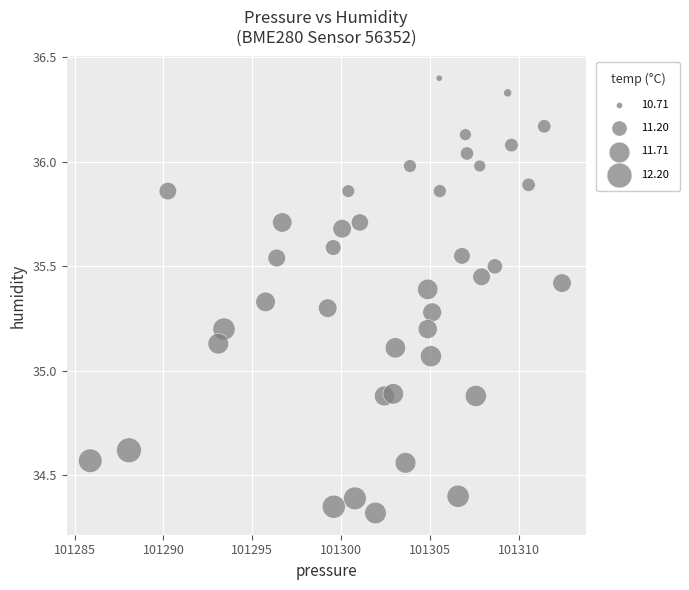

What is the range of Y values (max minus min)?

2.1